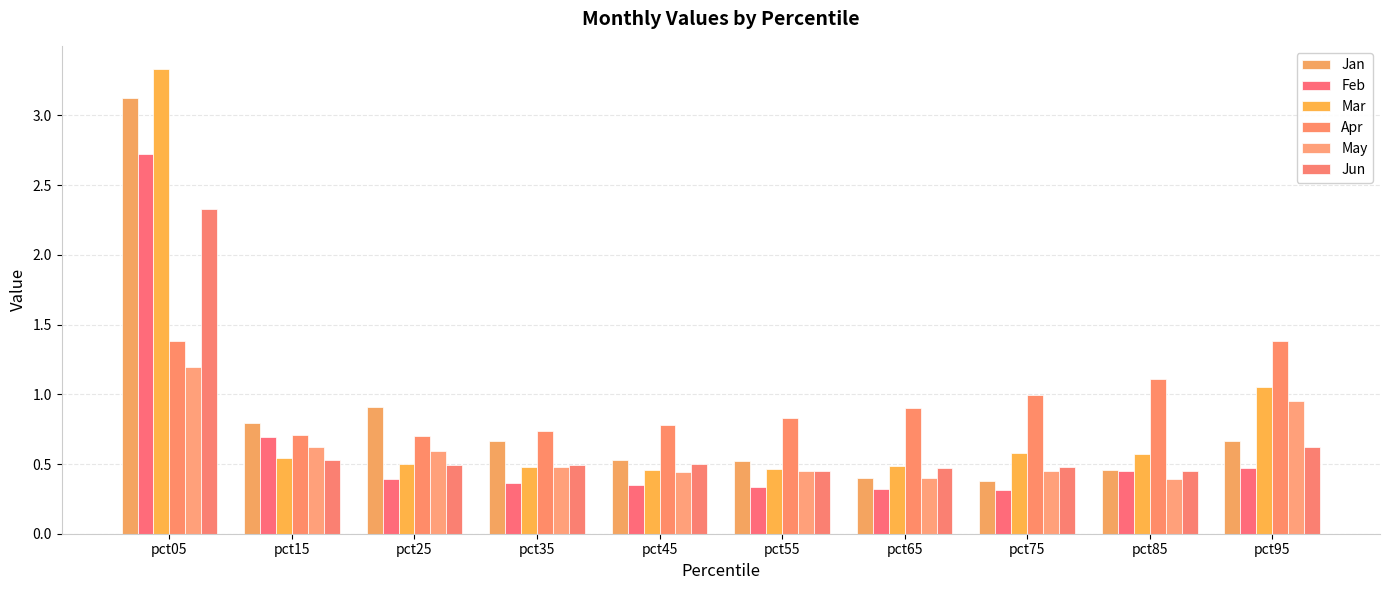

The Jun series shows 2.3 at pct05. True or false?

True